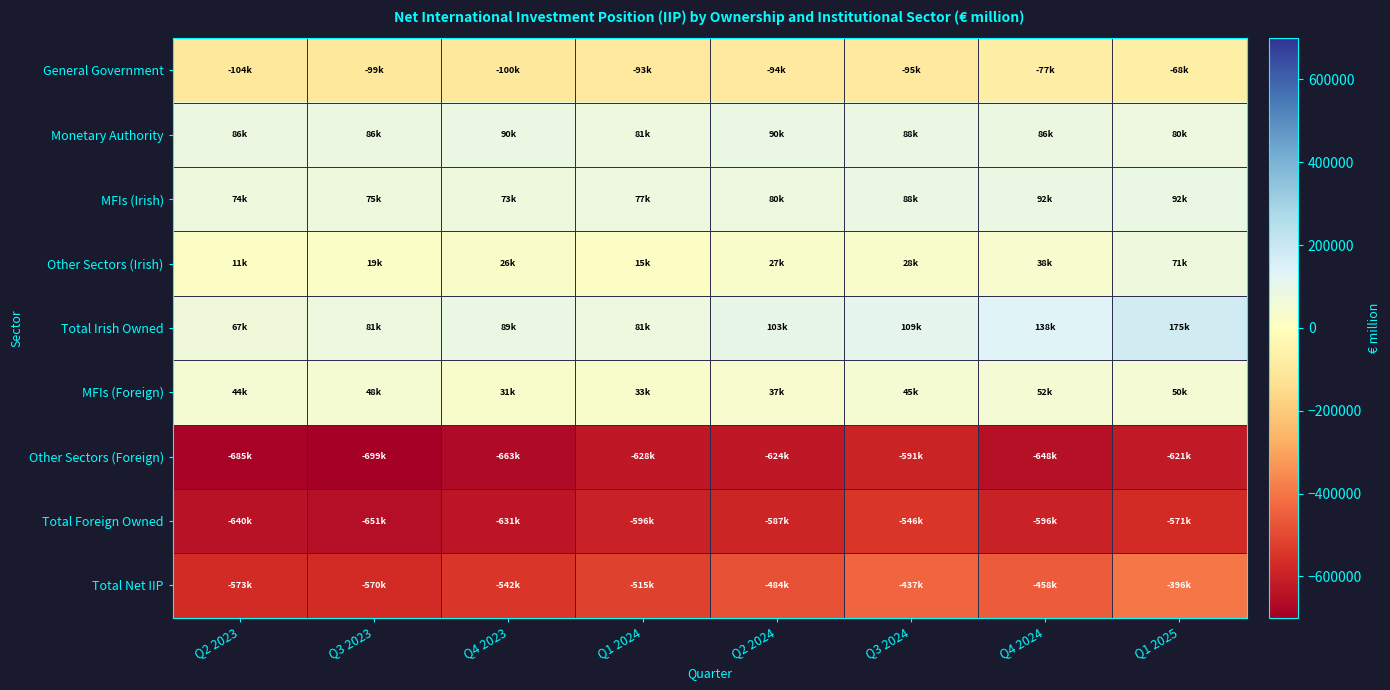

At Q1 2025, list the series in order from smallest to largest.

Other Sectors (Foreign), Total Foreign Owned, Total Net IIP, General Government, MFIs (Foreign), Other Sectors (Irish), Monetary Authority, MFIs (Irish), Total Irish Owned